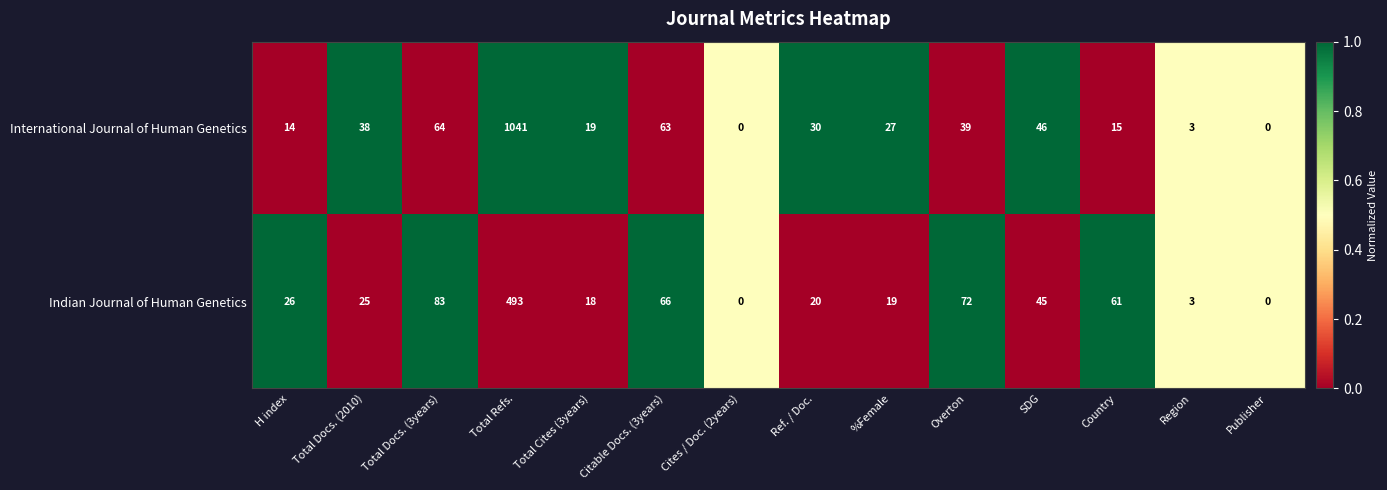

Read the Indian Journal of Human Genetics value at Total Docs. (3years), to the nearest 10.

80